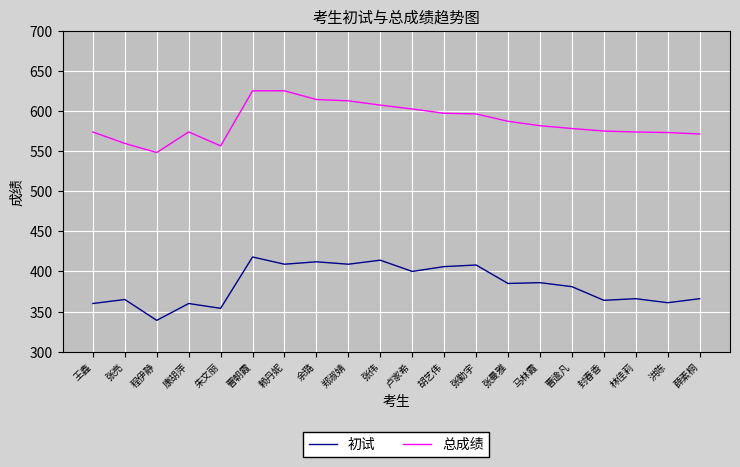

What is the smallest value displayed?

339.0